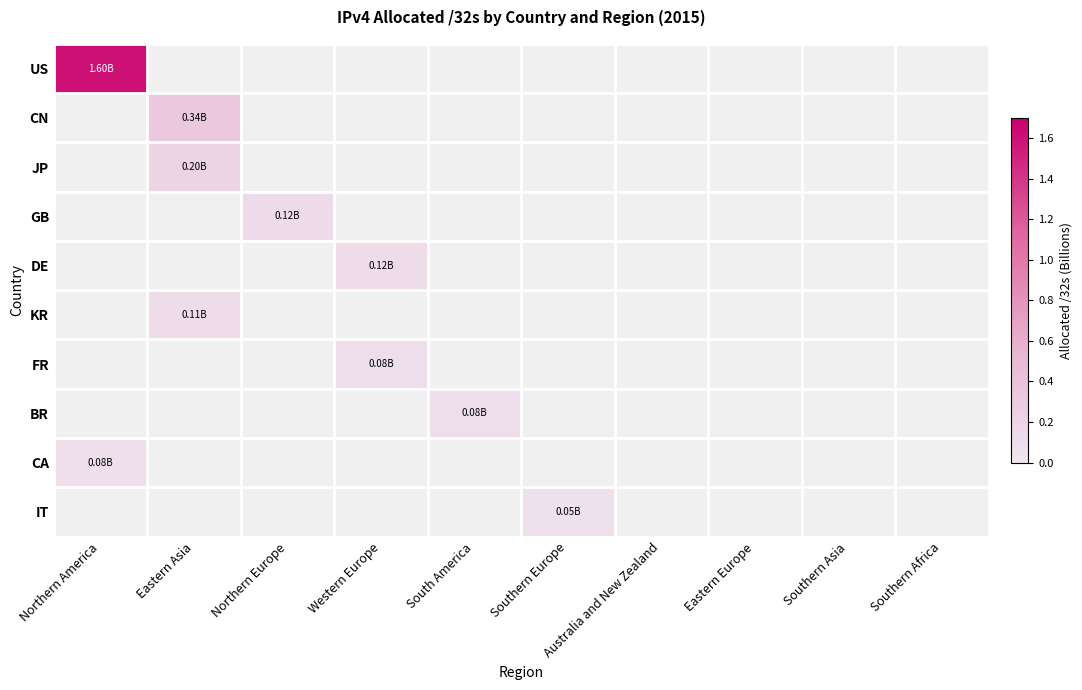

At which category does the chart reach its minimum across all series?

Eastern Asia